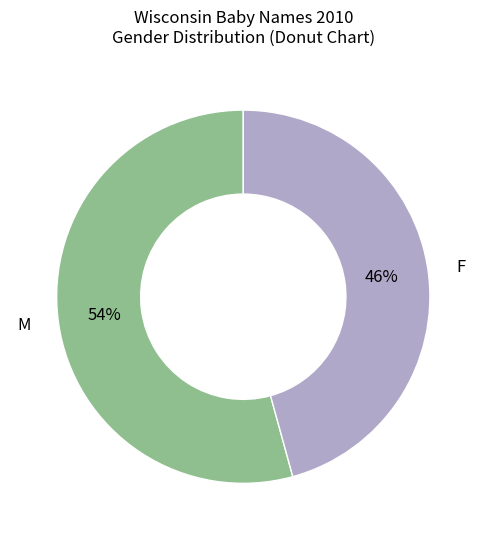

Is there any slice that represents more than half of the pie?

Yes